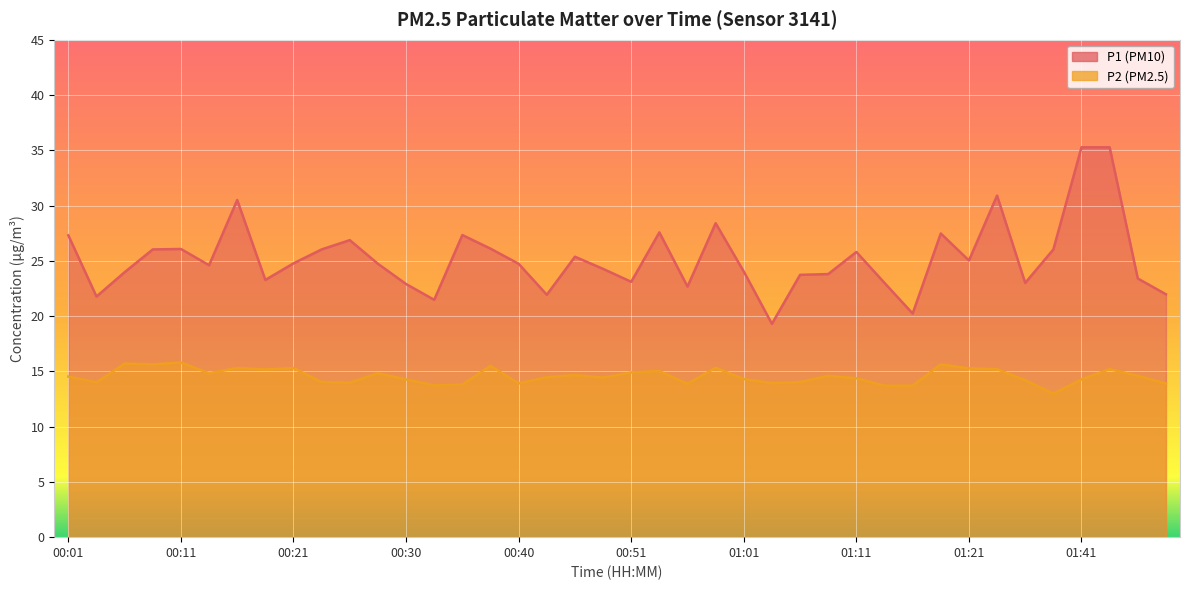

Which category has the lowest value in the P2 series?

01:39